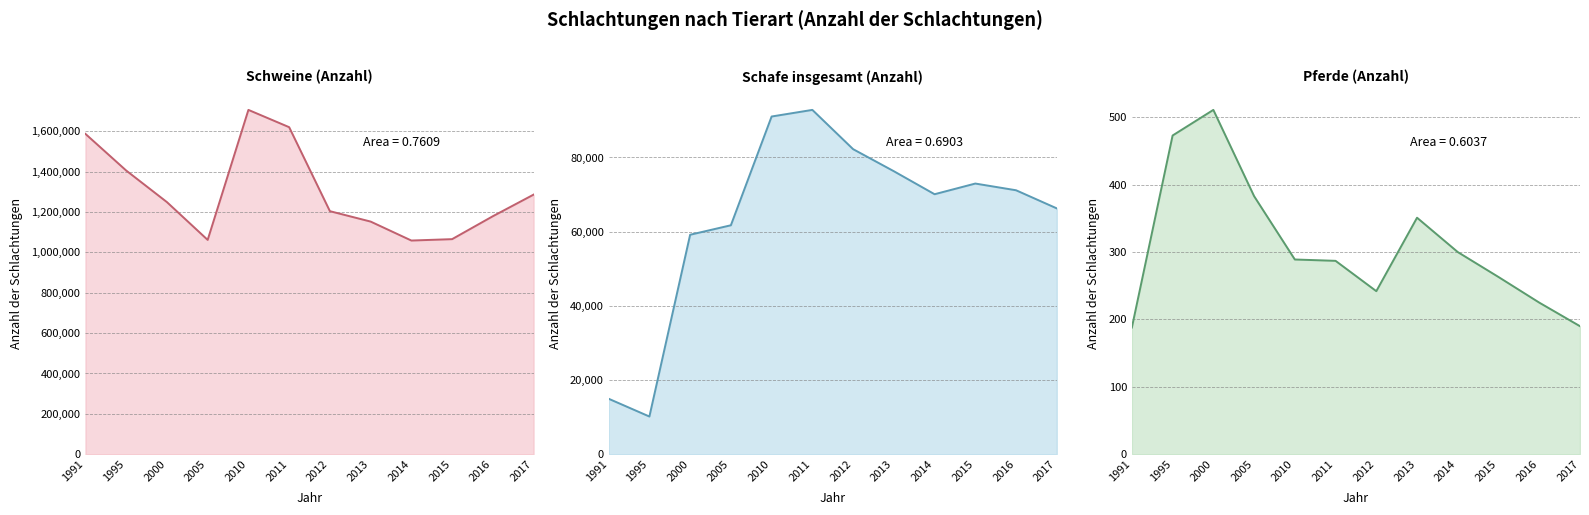

How many lines are shown in the chart?

3